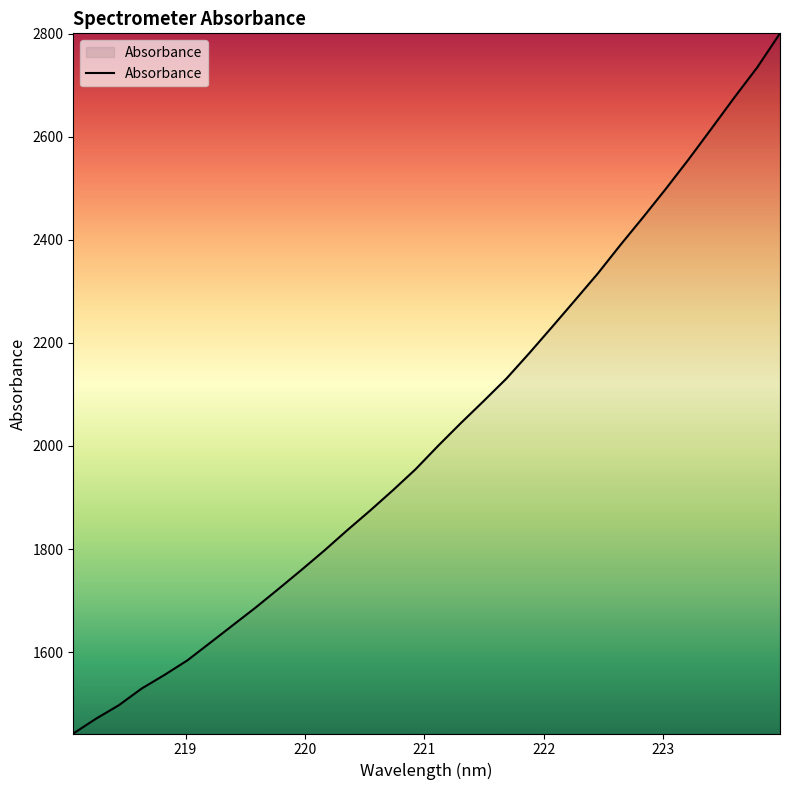

Does the chart have visible grid lines?

No